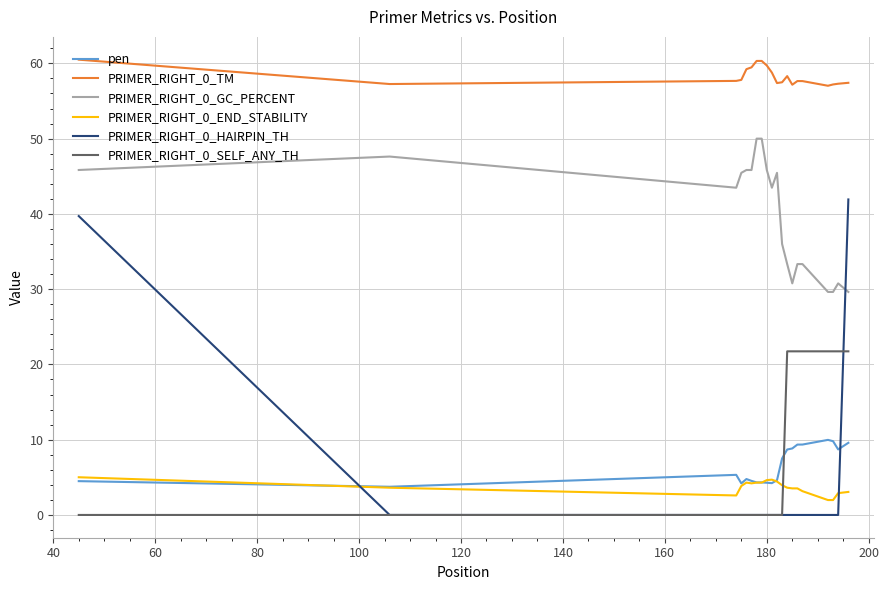

True or false: pen and PRIMER_RIGHT_0_TM cross at least once.

False